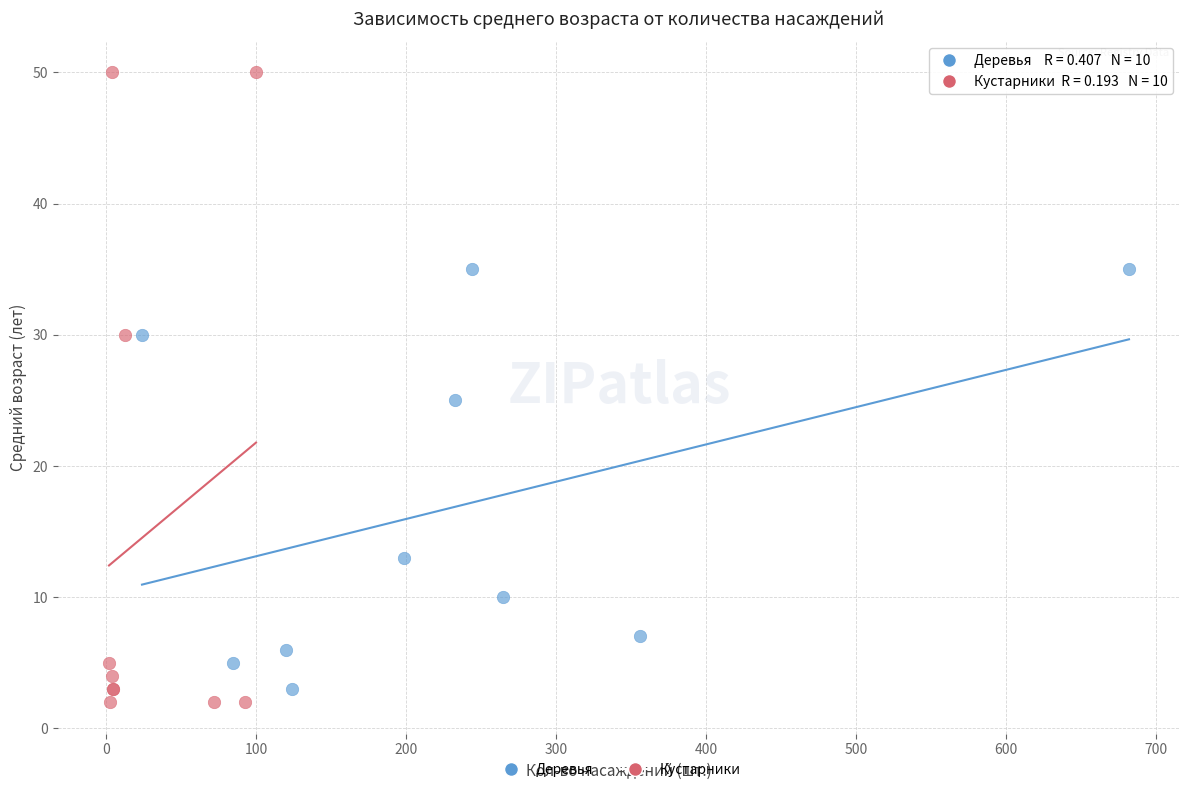

Which series contains the lowest Y value?

Кустарники